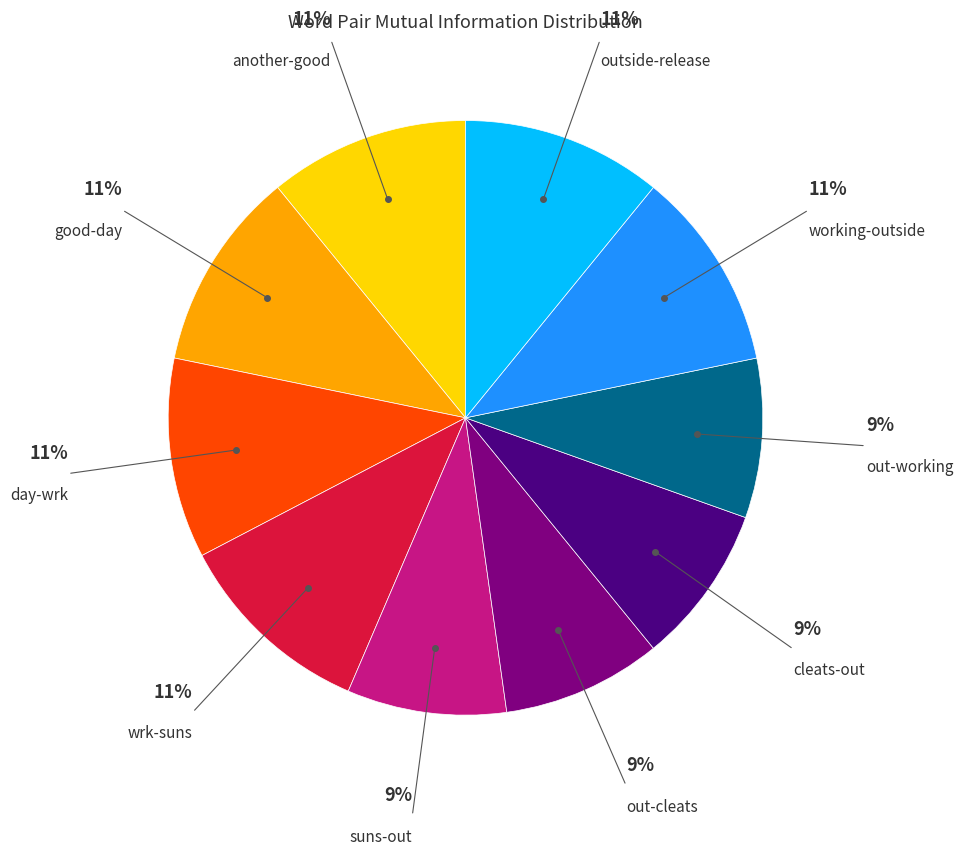

To the nearest percent, what is the difference between the largest and smallest slice percentages?

2%